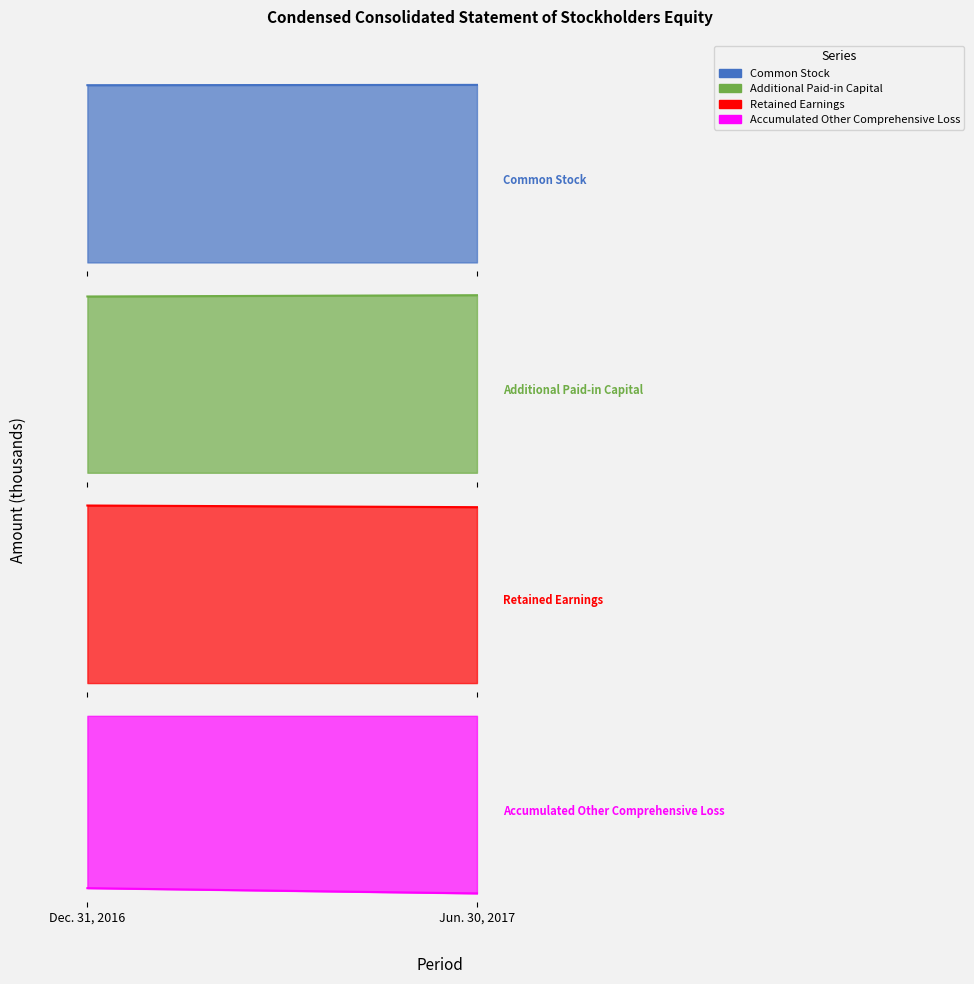

Reading right to left, what are all the values shown in this chart?

Common Stock: Jun. 30, 2017=1115	Dec. 31, 2016=1113
Additional Paid-in Capital: Jun. 30, 2017=1729104	Dec. 31, 2016=1716556
Retained Earnings: Jun. 30, 2017=786608	Dec. 31, 2016=794020
Accumulated Other Comprehensive Loss: Jun. 30, 2017=-14999	Dec. 31, 2016=-14556